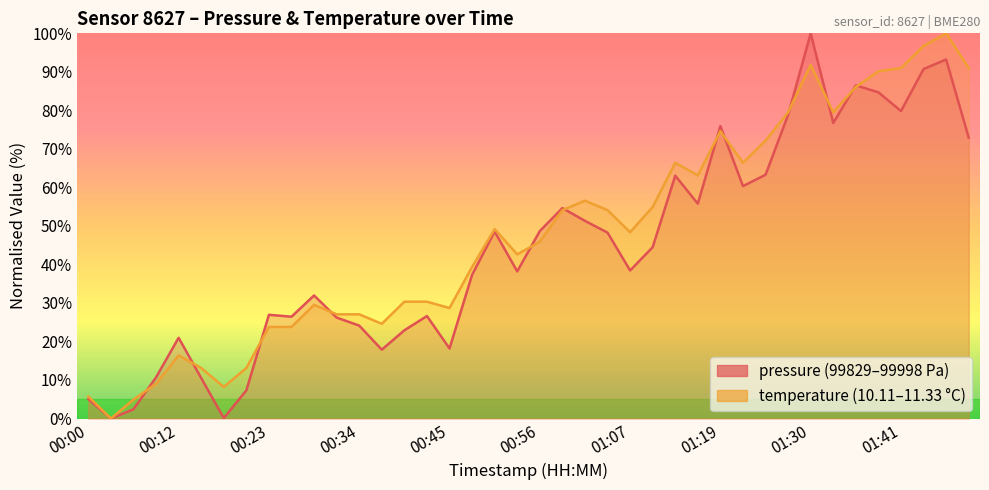

What is the label of the 15th point from the left?

00:40